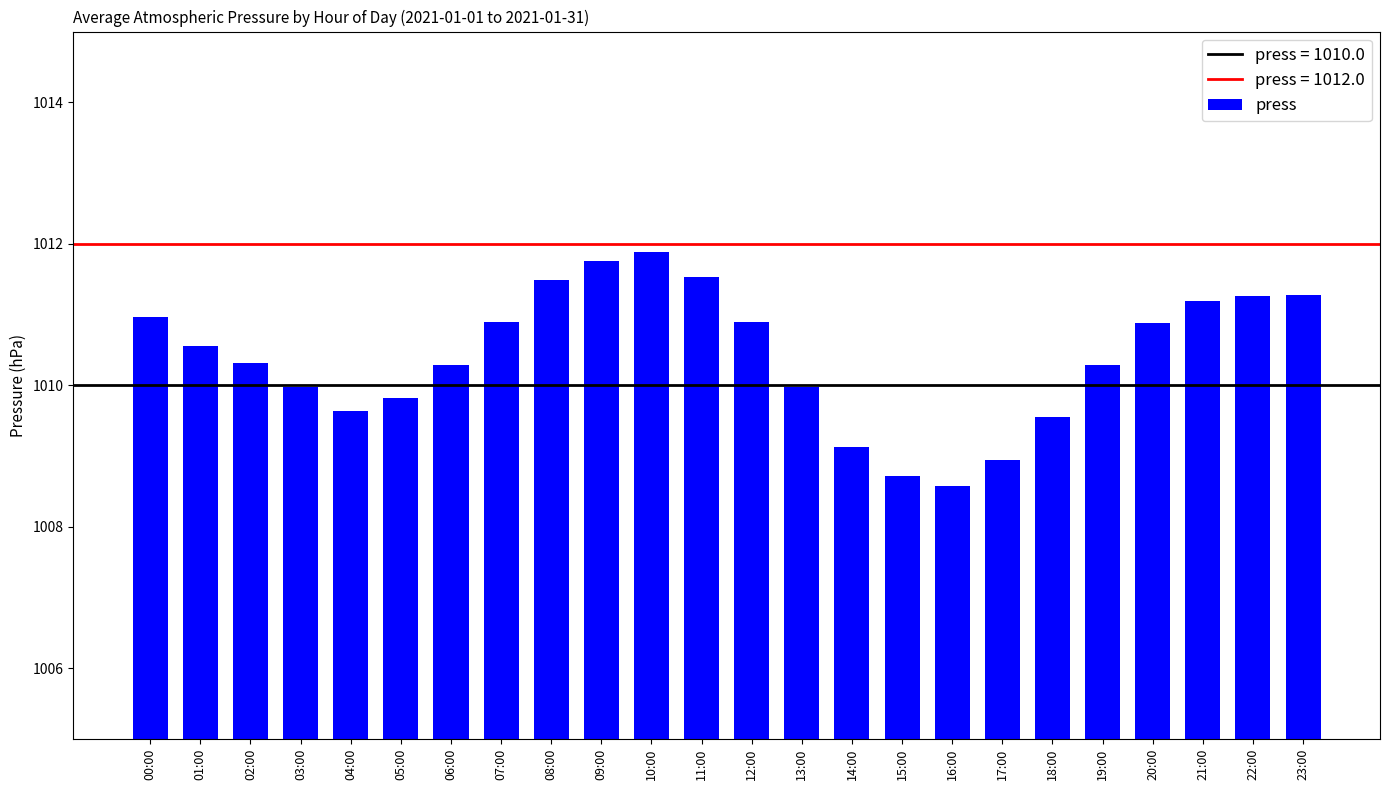

Between 14:00 and 06:00, which is larger?

06:00